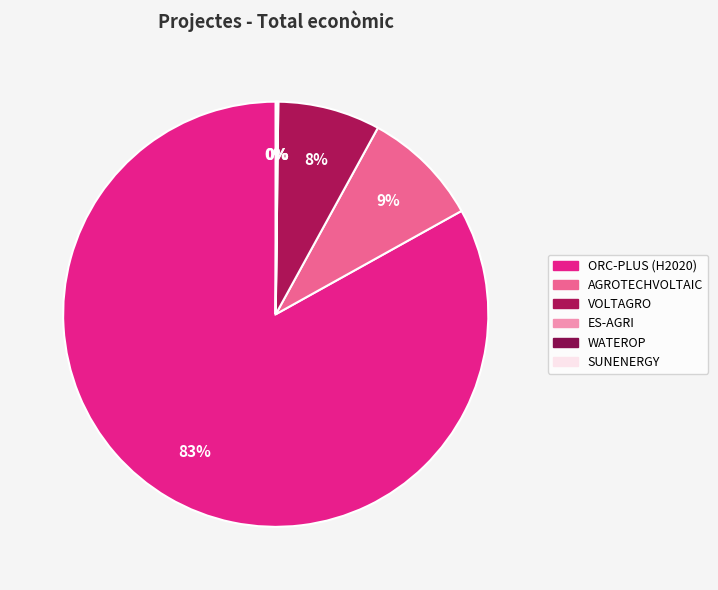

Combined, what portion of the pie is ES-AGRI and WATEROP?

0.1%